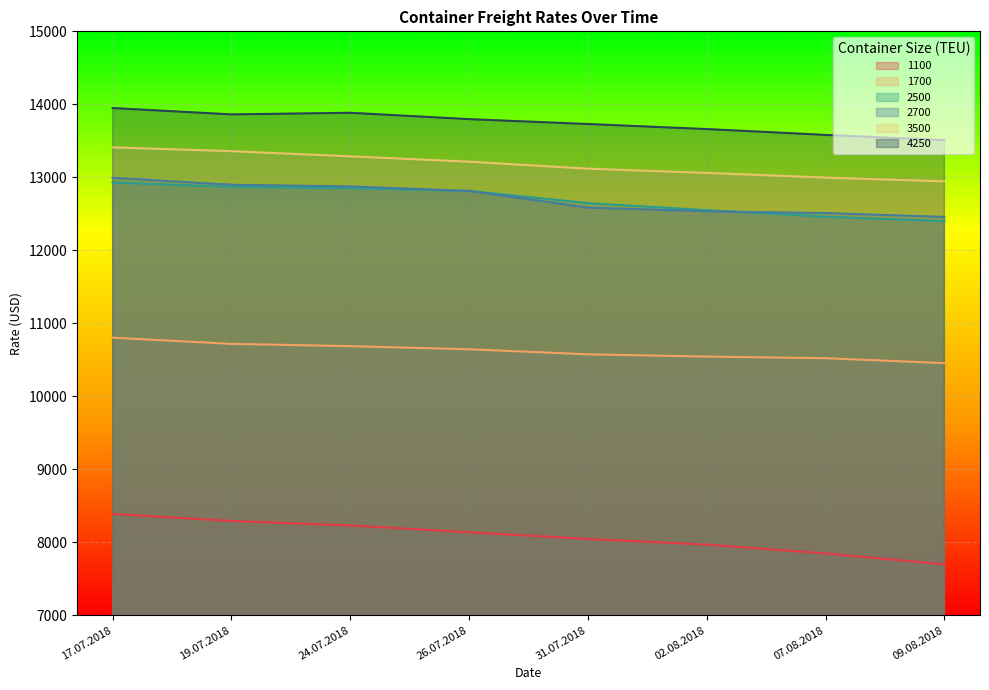

Which series has the largest total across all categories?

4250